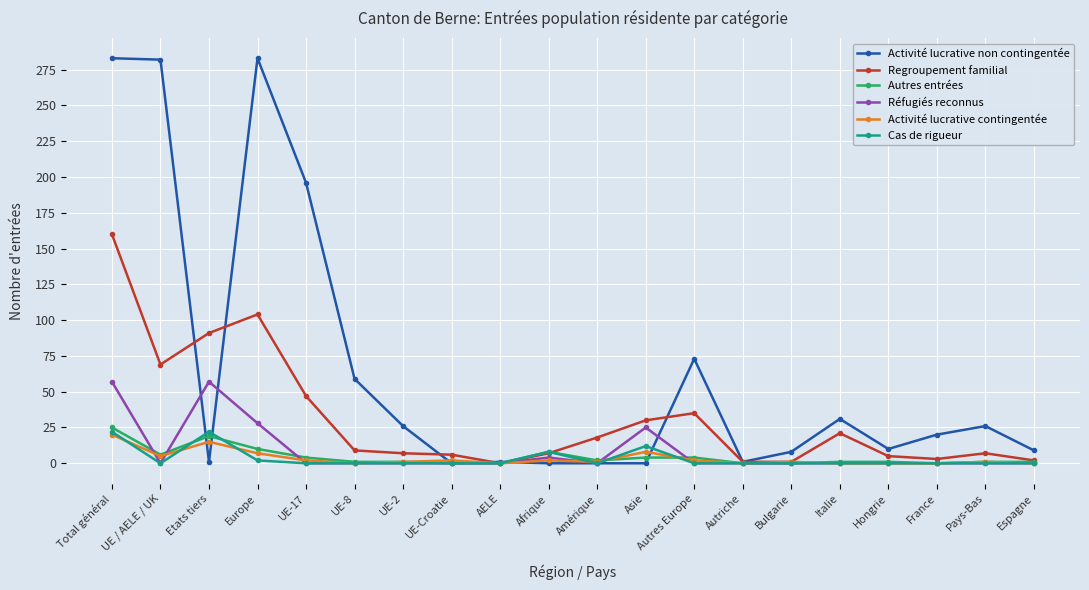

Which series changed the most between AELE and Hongrie?

Activité lucrative non contingentée